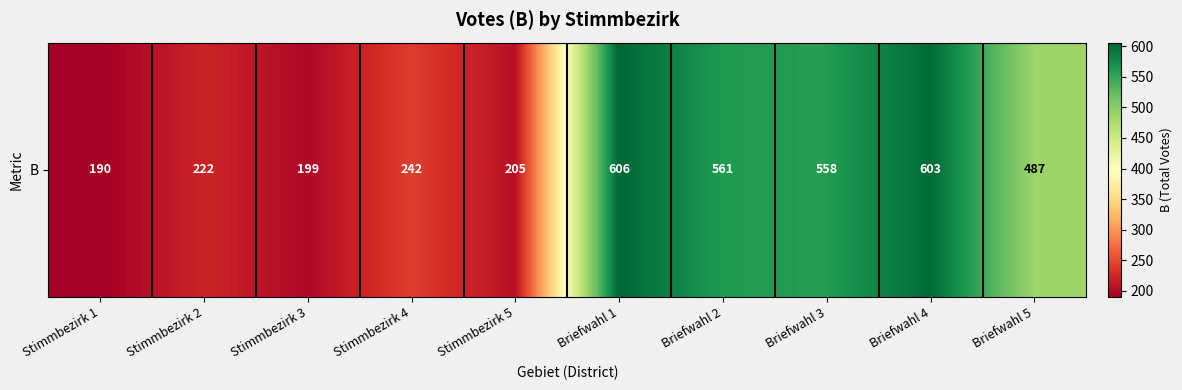

How many values are below 487?

5